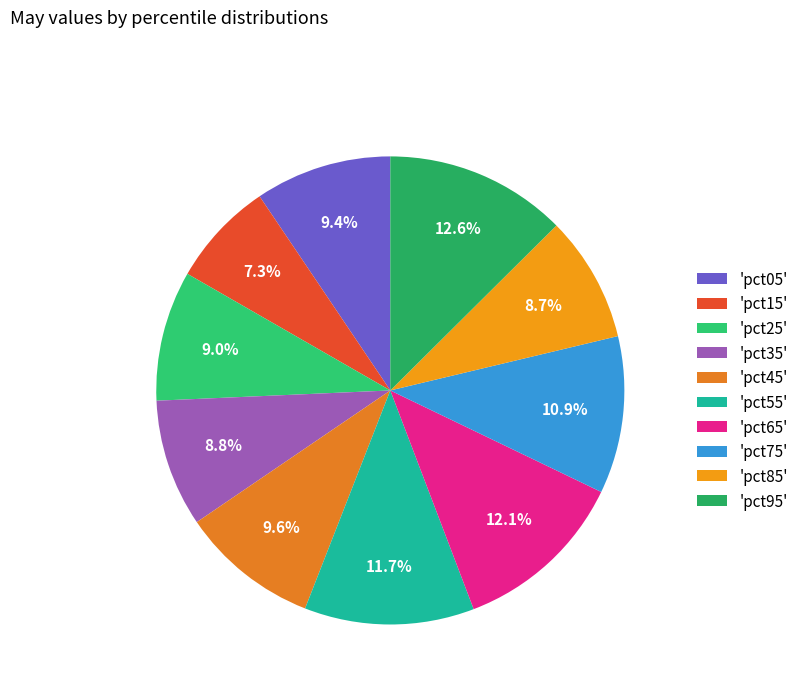

How many slices are in this pie chart?

10